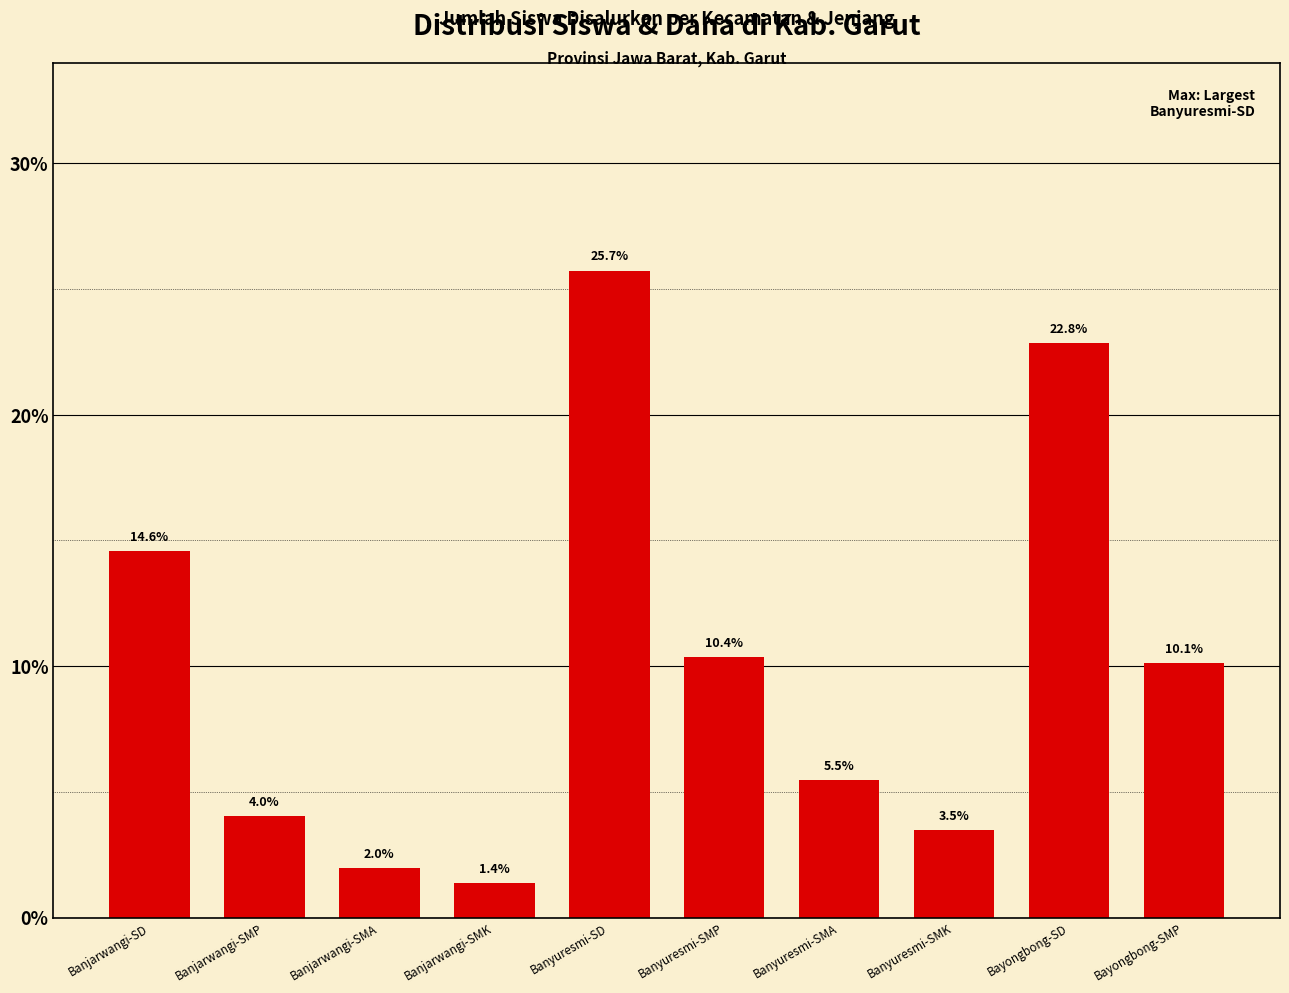

List the labels in order of value, smallest first.

Banjarwangi-SMK, Banjarwangi-SMA, Banyuresmi-SMK, Banjarwangi-SMP, Banyuresmi-SMA, Bayongbong-SMP, Banyuresmi-SMP, Banjarwangi-SD, Bayongbong-SD, Banyuresmi-SD